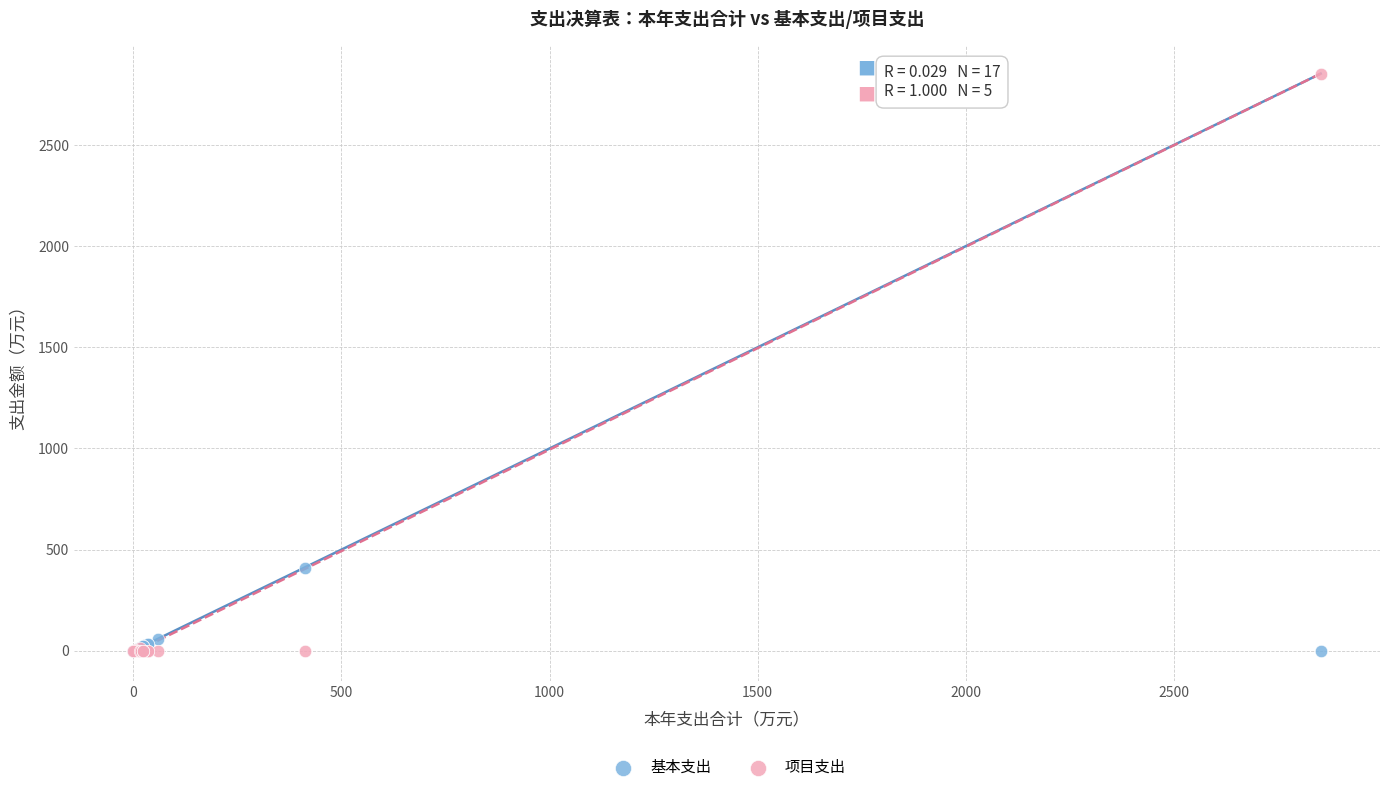

What are all the series names shown in the legend?

基本支出, 项目支出